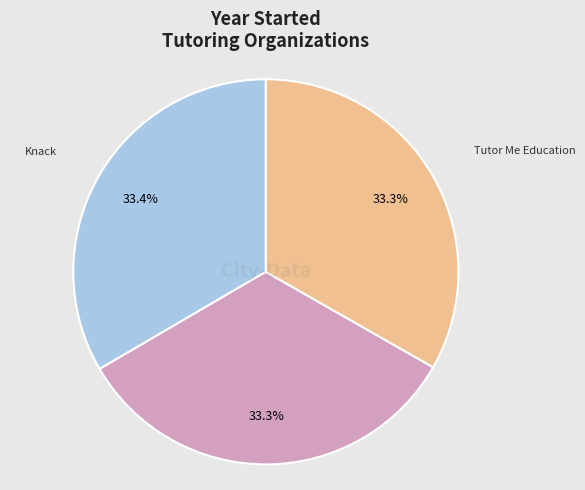

Is there a majority slice in this chart?

No